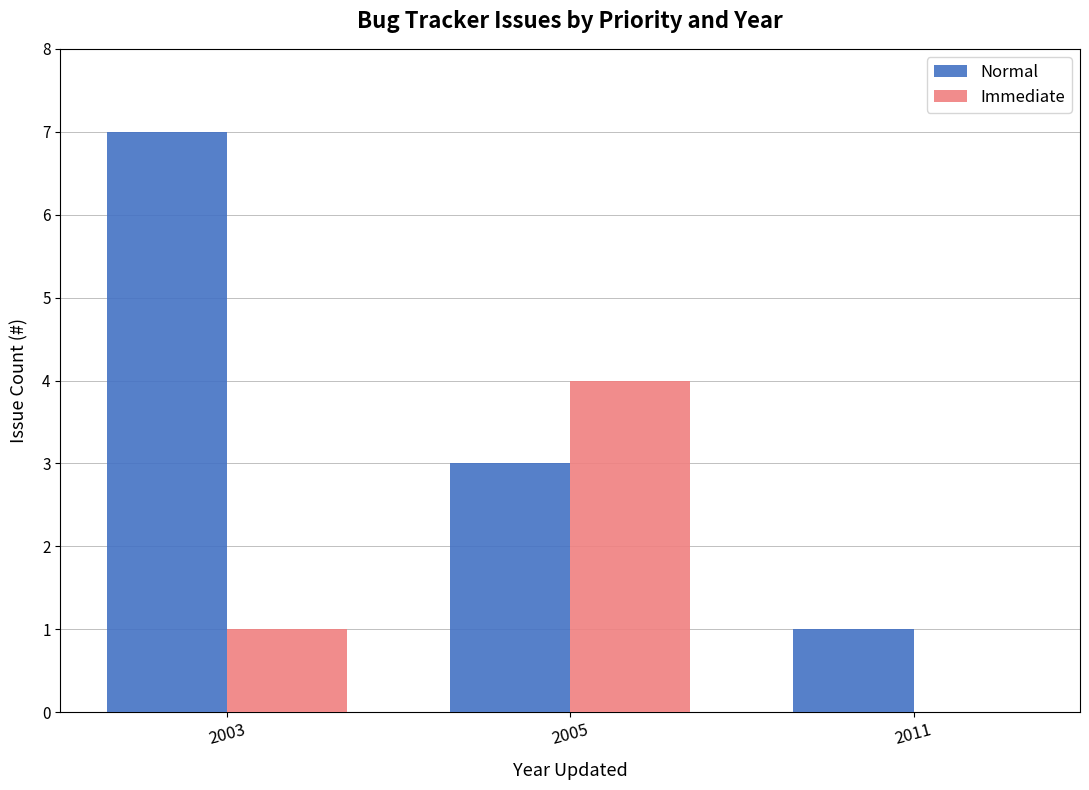

Reading left to right, what are all the values shown in this chart?

Normal: 7	3	1
Immediate: 1	4	0